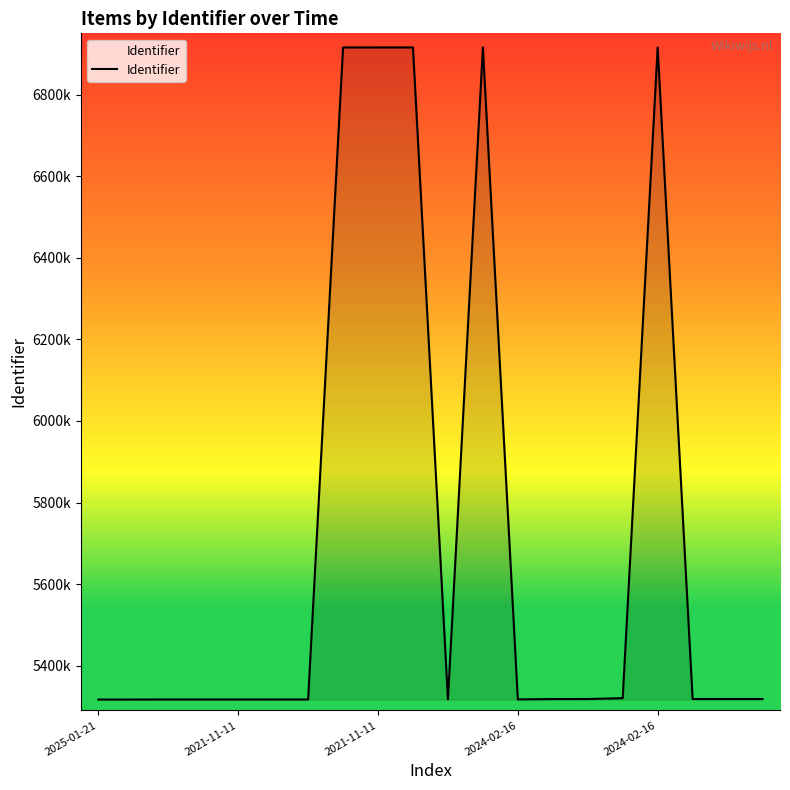

What is the value of the 17th point from the left?

6916133